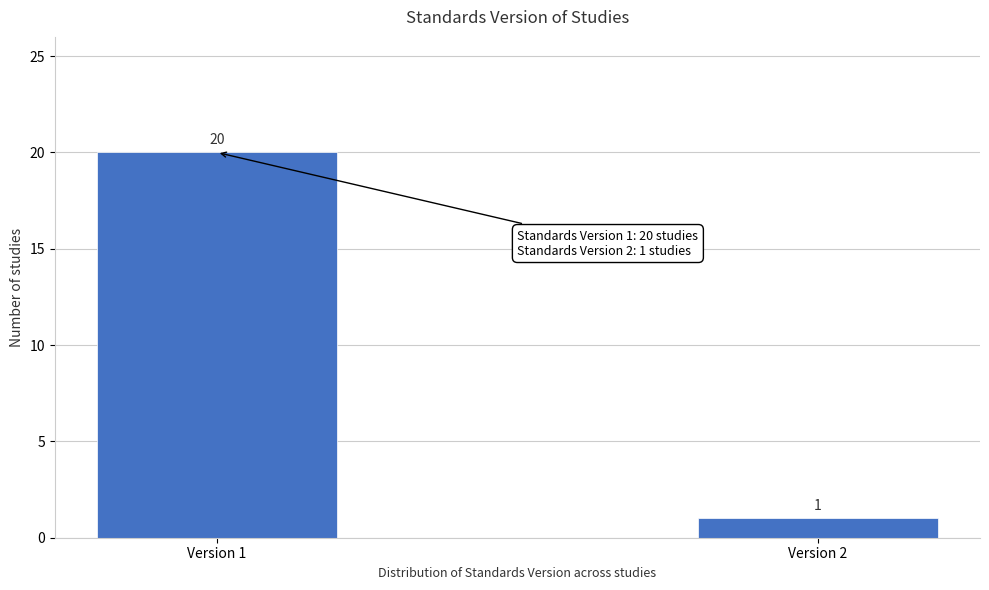

Reading left to right, list all the values displayed in this chart.

Version 1=20	Version 2=1